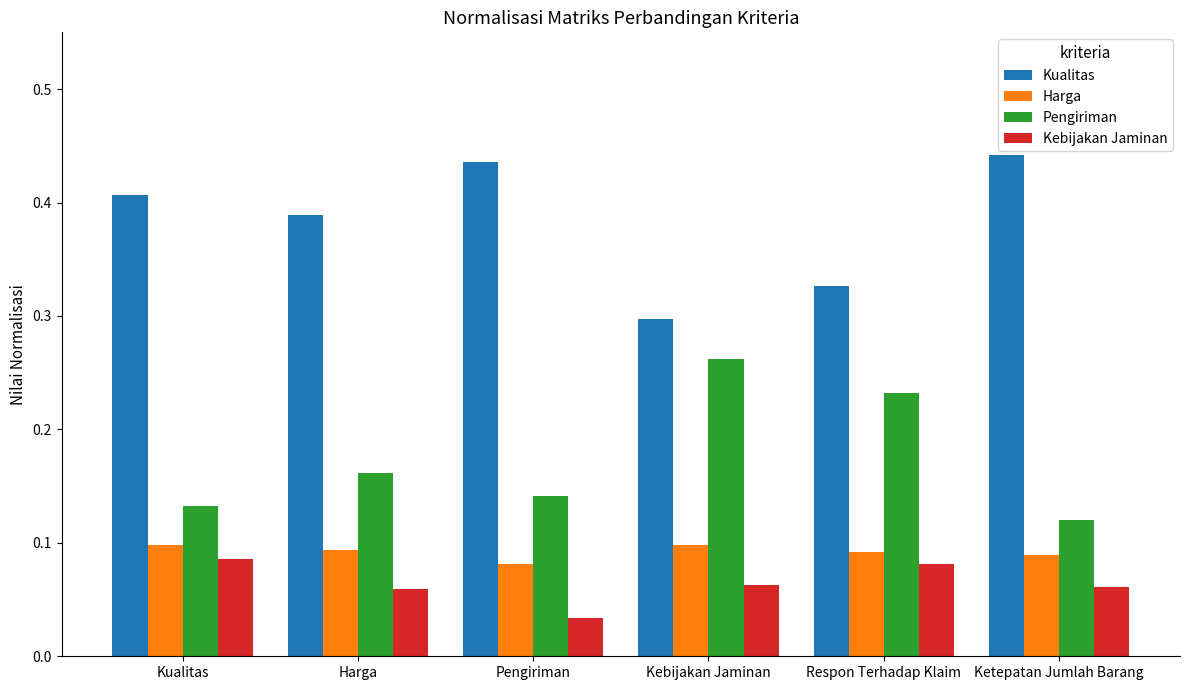

How many data points does each series have?

6